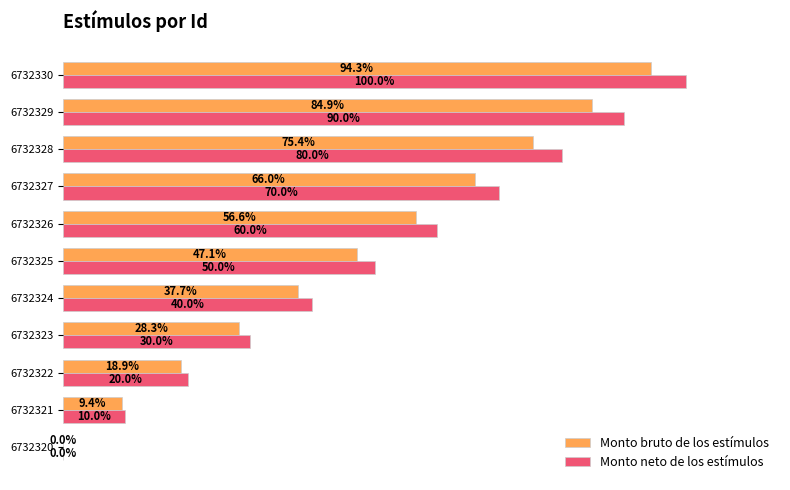

Which series has the largest total across all categories?

Monto neto de los estímulos